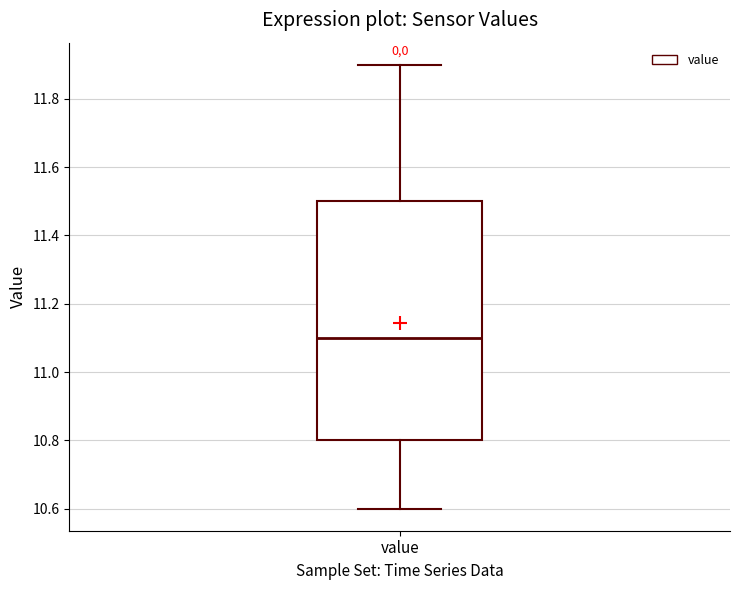

Where does the upper whisker of the box for value end on the y-axis? The values are not printed on the chart, so give them approximately, as read against the axis.

11.9